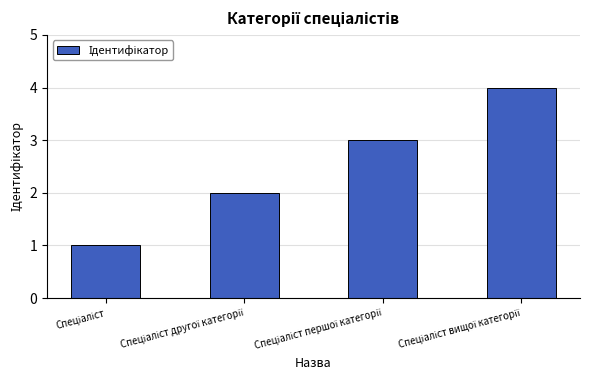

What is the difference between the maximum and minimum values?

3